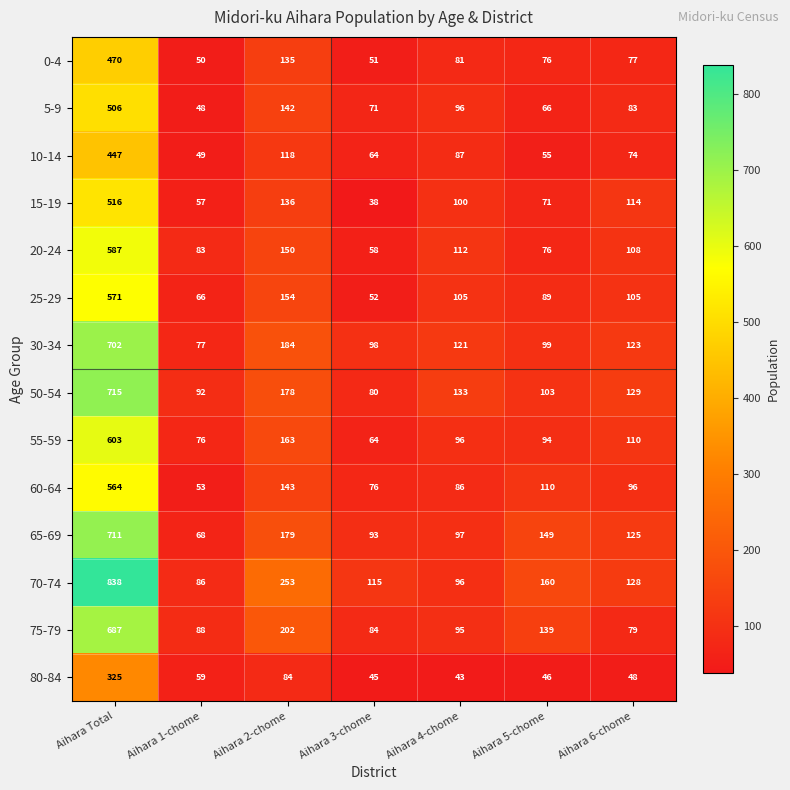

What is the average value of the 70-74 series?

239